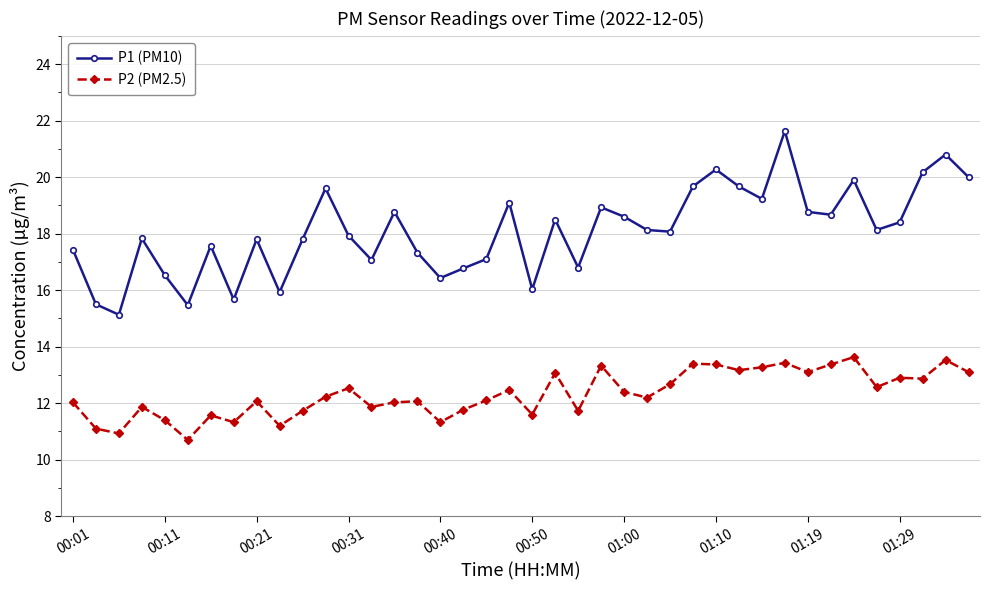

What is the smallest value displayed?

10.7